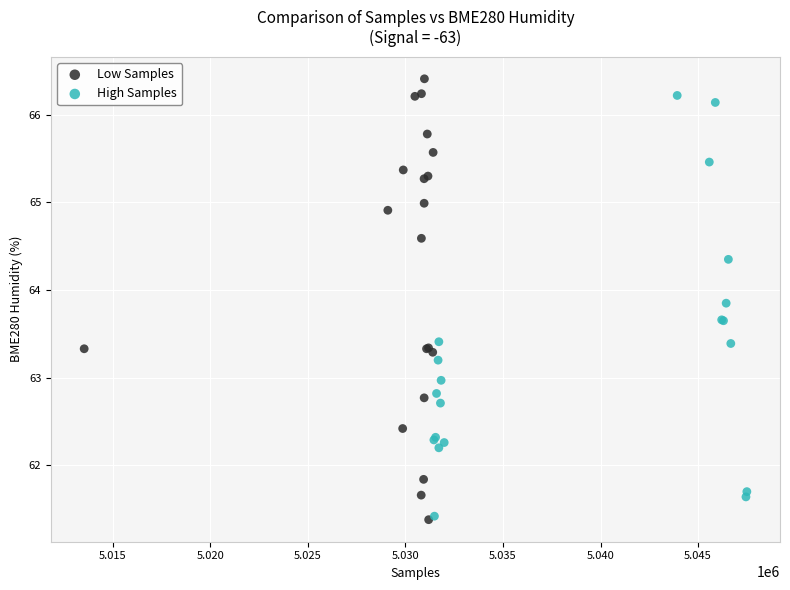

Which series has the largest Y range (max minus min)?

Low Samples